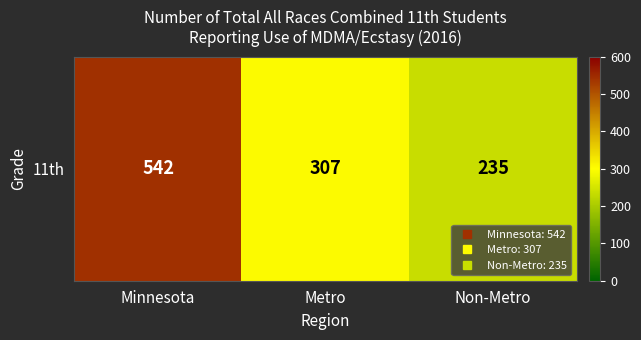

What is the sum of all values?

1084